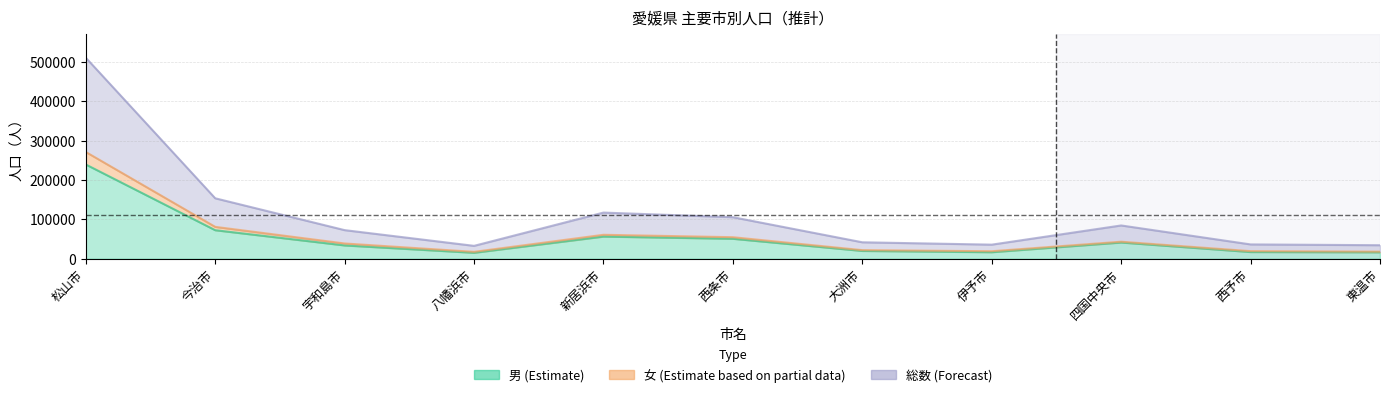

Does the chart display data point markers on the line(s)?

No